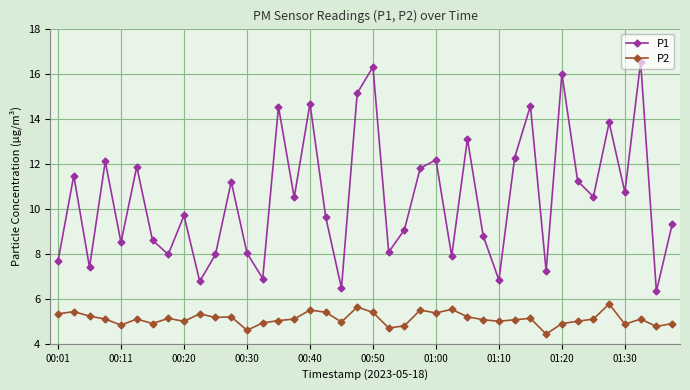

True or false: P2 and P1 intersect in this chart.

False